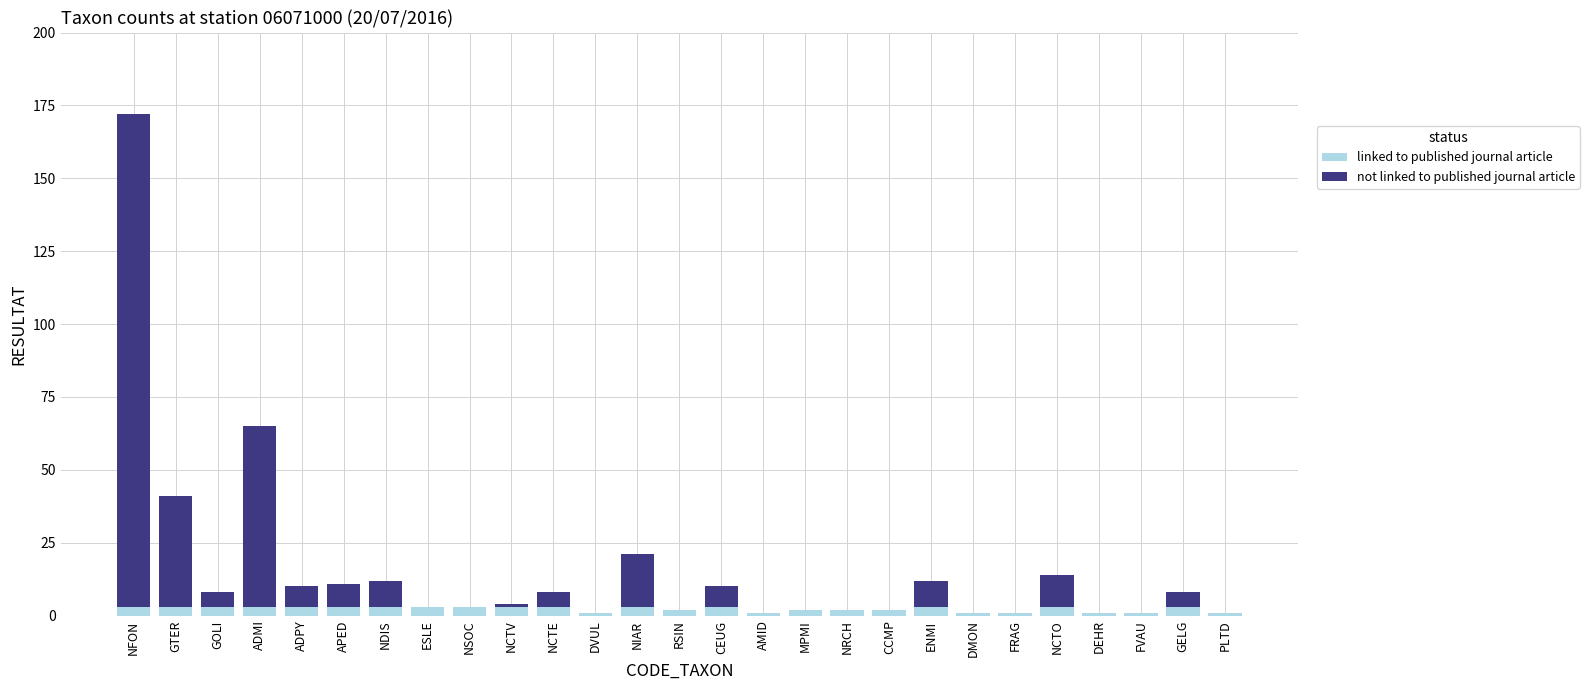

The value of linked to published journal article at DEHR is 1. True or false?

True